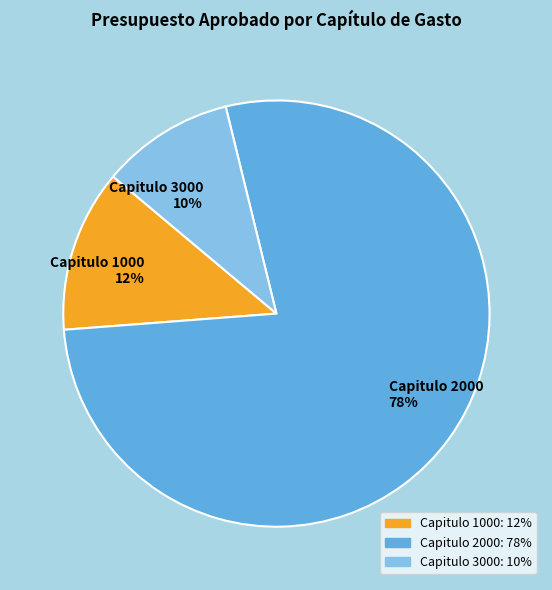

Rank the categories by value from highest to lowest.

Capitulo 2000, Capitulo 1000, Capitulo 3000